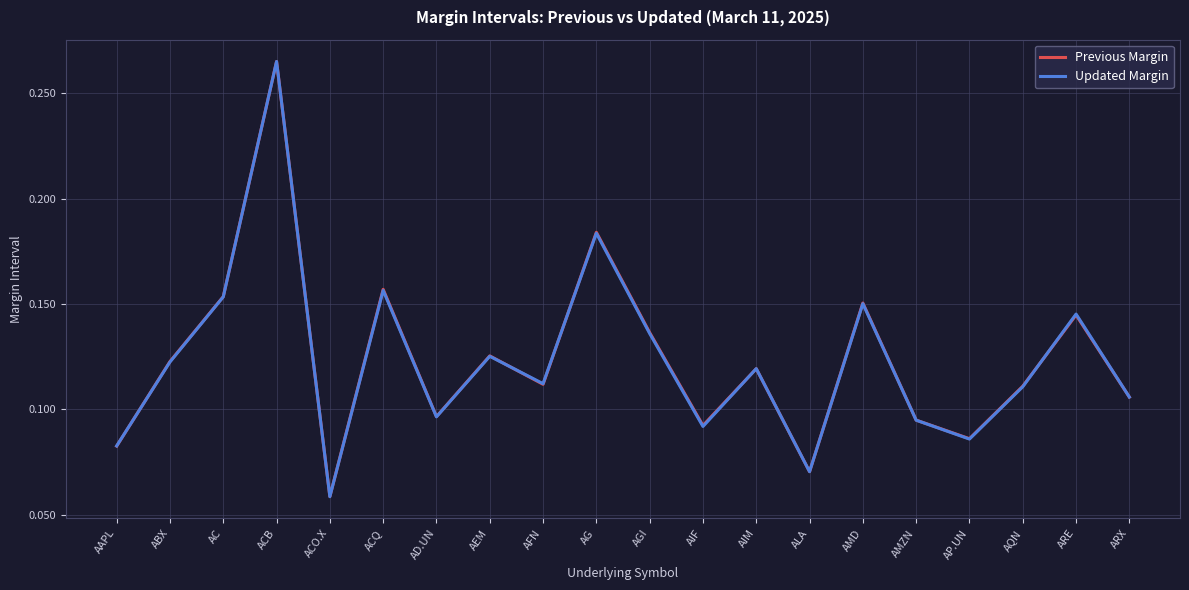

Where is the first local minimum for Updated Margin?

ACO.X